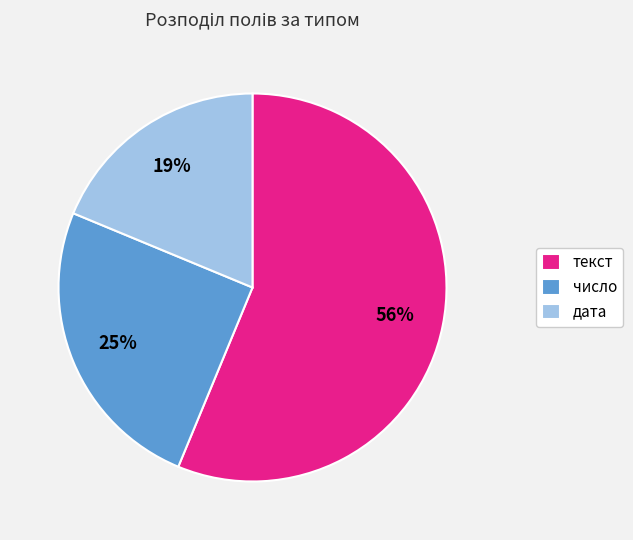

Is there any slice that represents more than half of the pie?

Yes